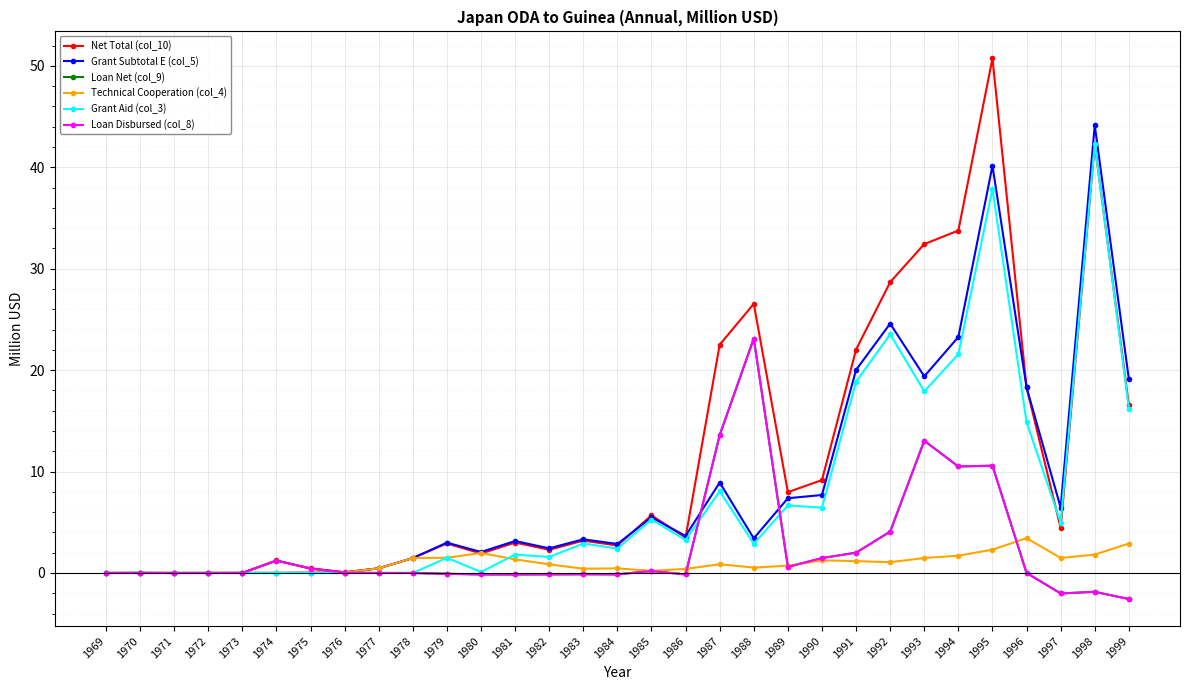

At which label is Net Total (col_10) closest to 25?

1988